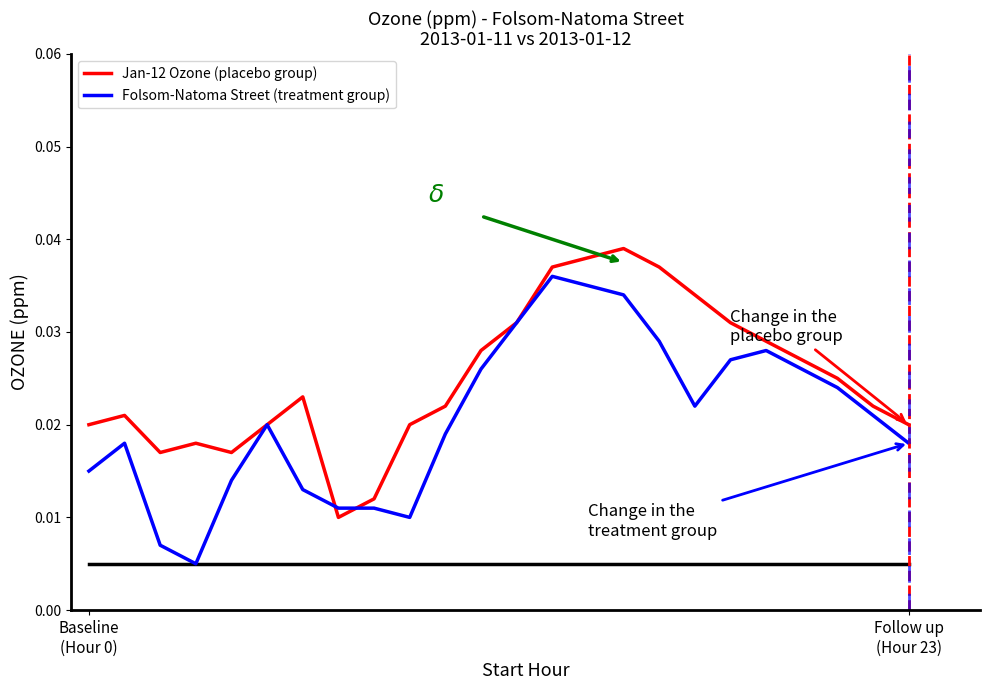

List the series in order of their peak value, highest first.

Jan-12 Ozone (placebo group), Folsom-Natoma Street (treatment group)